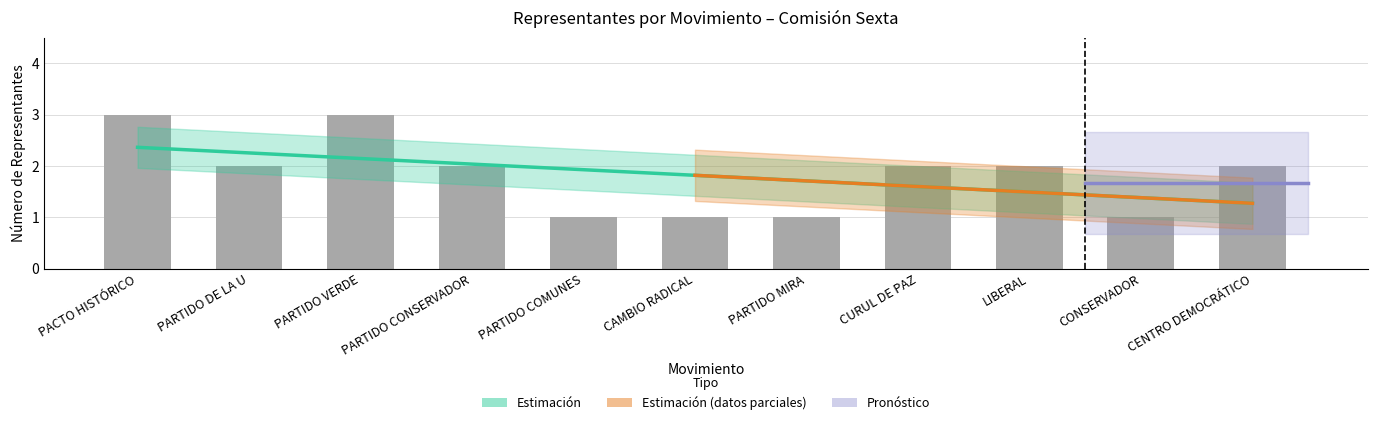

How many data points are less than 2?

4